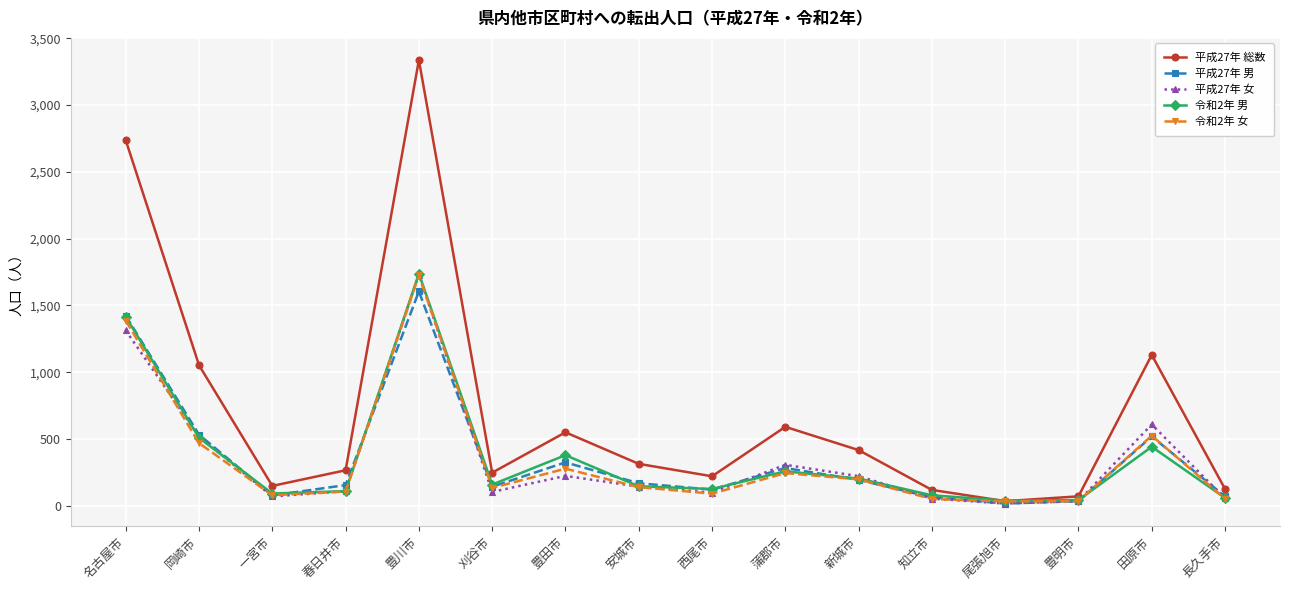

What is the label of the 3rd point from the left?

一宮市